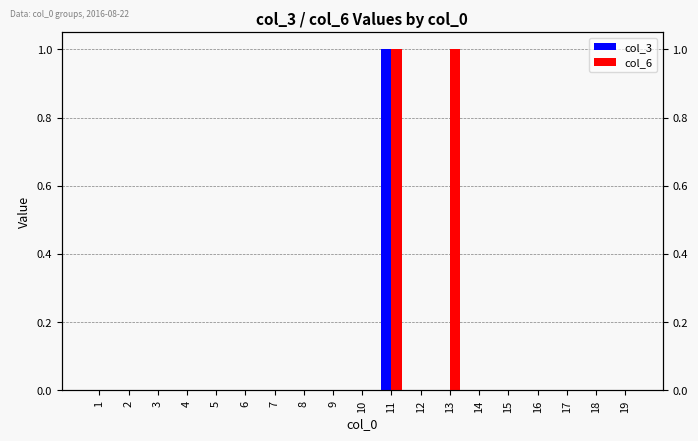

Does the chart contain stacked bars?

No